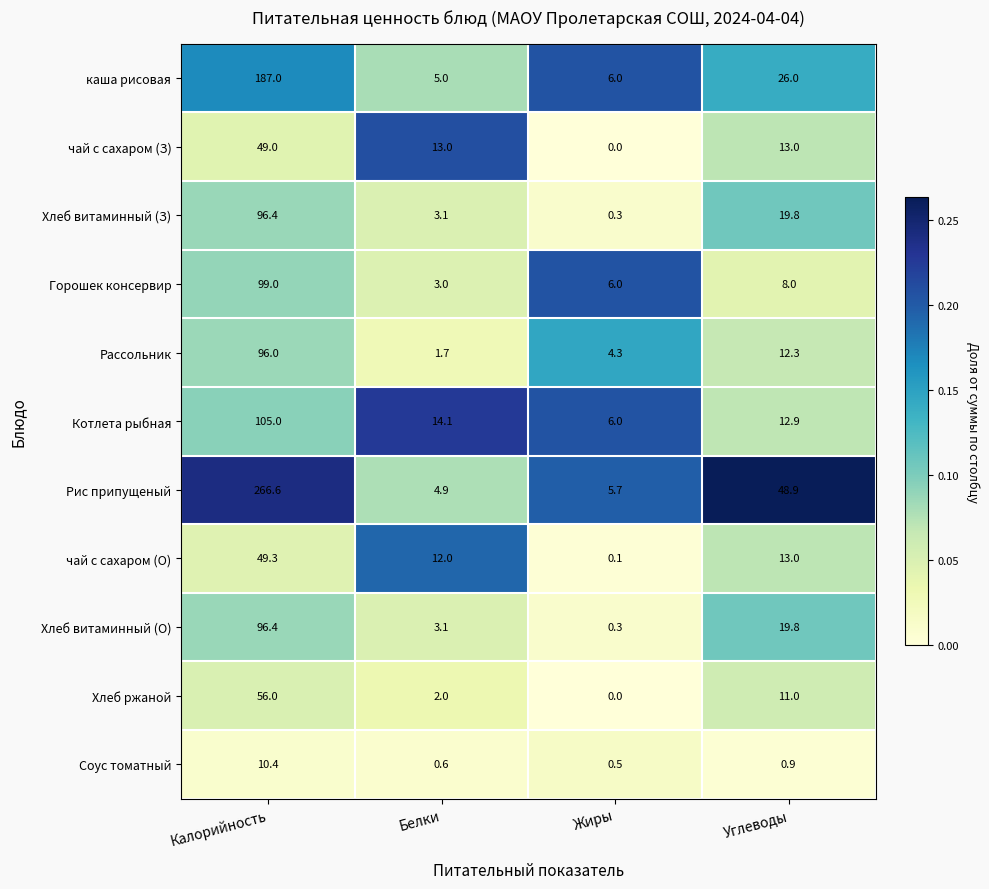

What is the difference between the maximum and second lowest values in the Хлеб ржаной series?

54.0